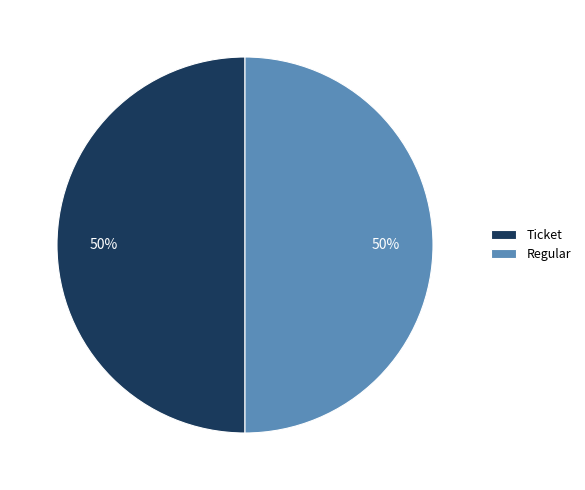

To the nearest percent, what percentage of the pie is Ticket?

50%